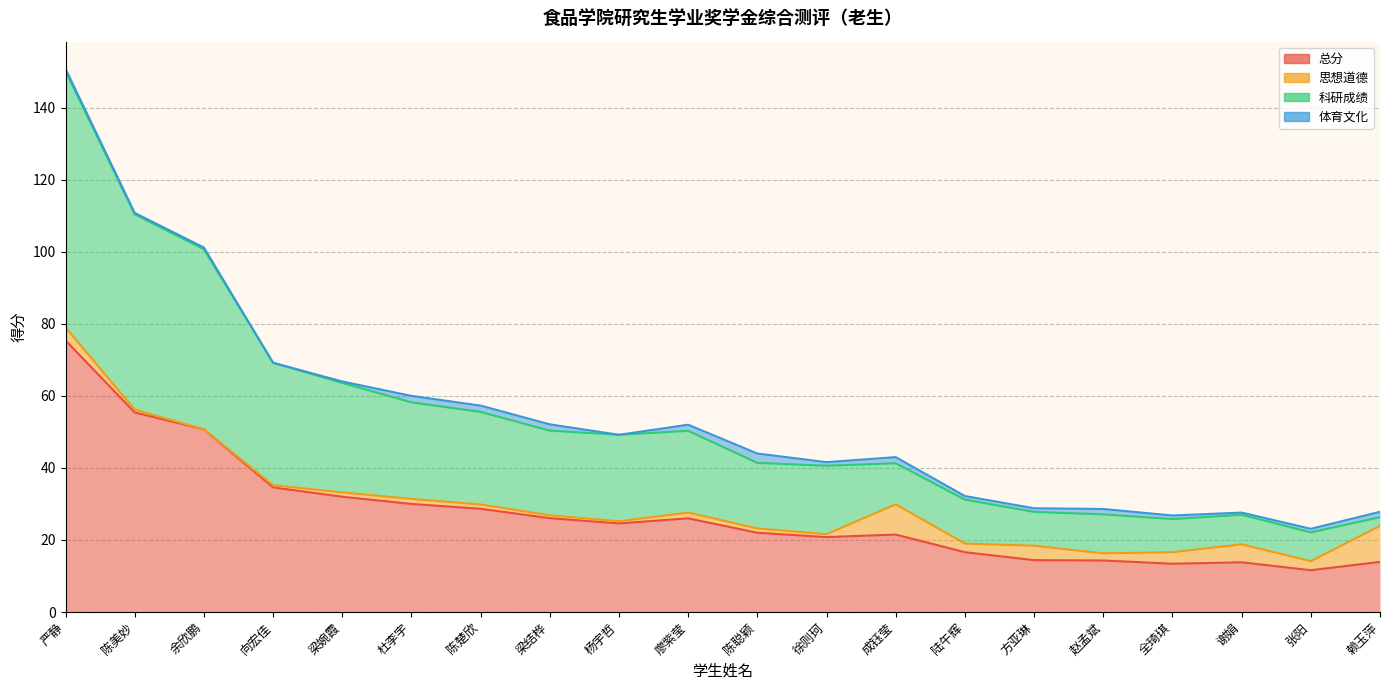

At which label is 科研成绩 closest to 86?

余欣鹏